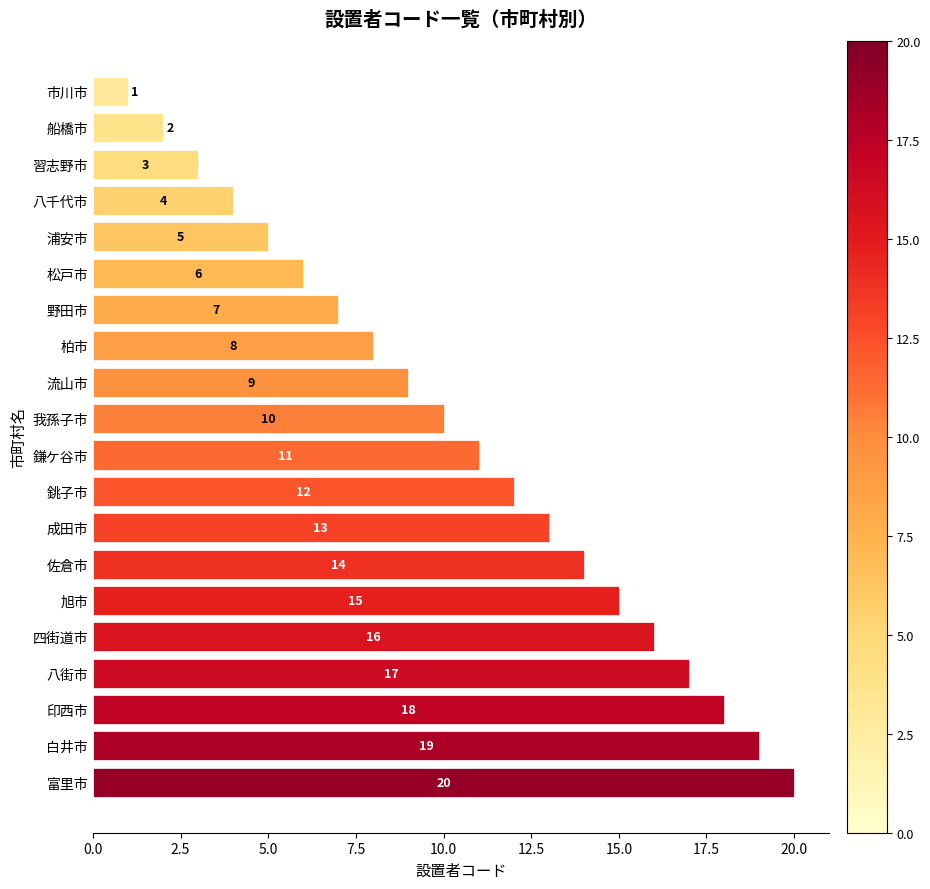

Rank the categories by value from highest to lowest.

富里市, 白井市, 印西市, 八街市, 四街道市, 旭市, 佐倉市, 成田市, 銚子市, 鎌ケ谷市, 我孫子市, 流山市, 柏市, 野田市, 松戸市, 浦安市, 八千代市, 習志野市, 船橋市, 市川市